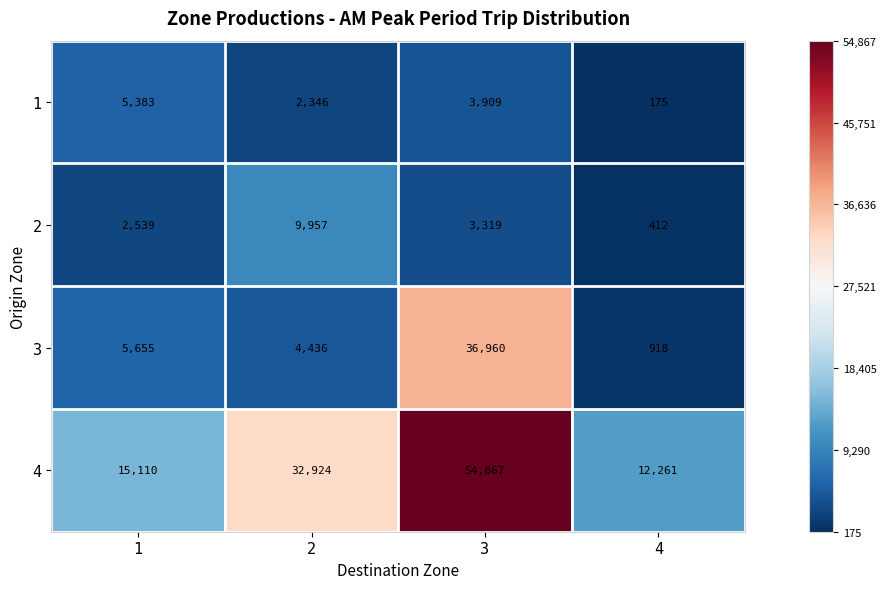

At which category is the sum across all series the highest?

3